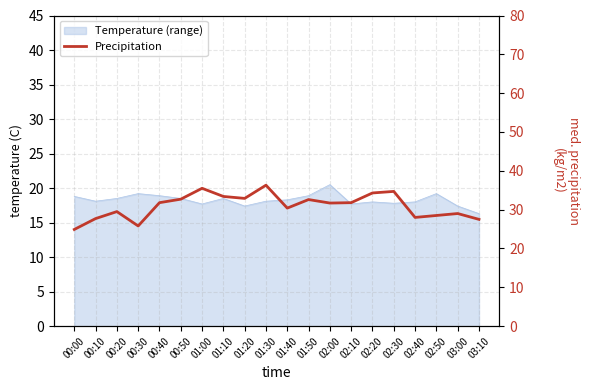

The value at 00:00 is 33.9. True or false?

False